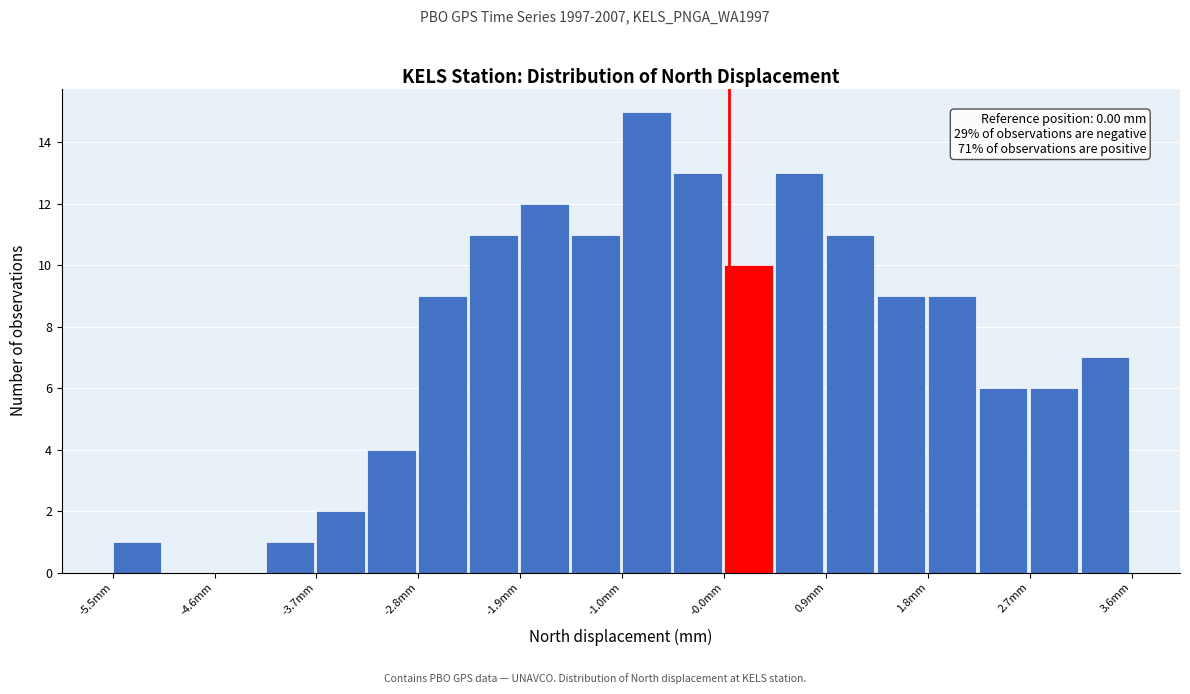

Over which range of the x-axis is the bar tallest?

-0.9 to -0.5